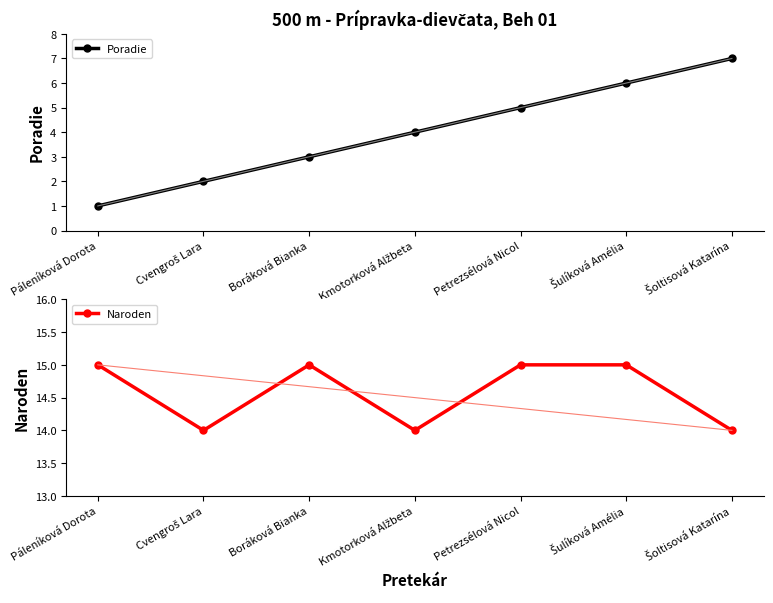

Where is the first local maximum for Naroden?

Boráková Bianka